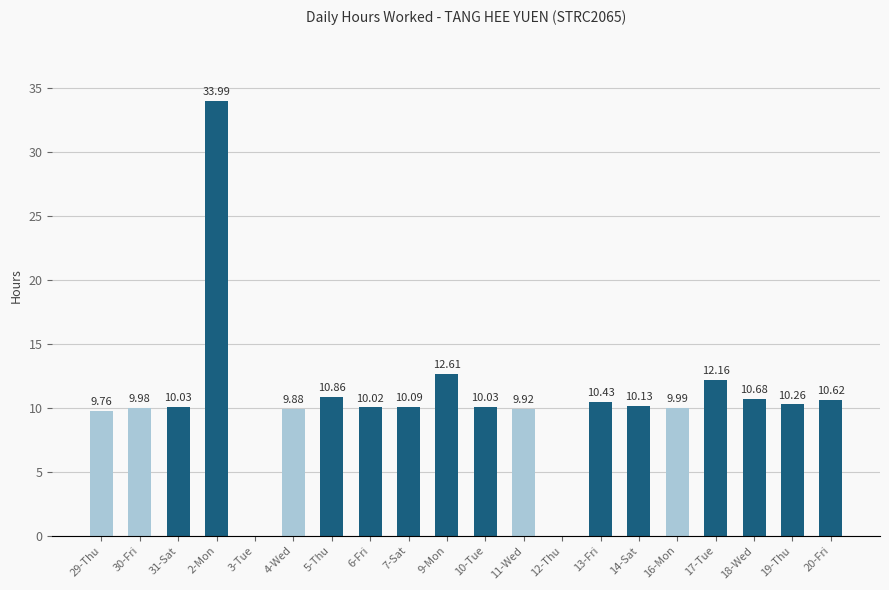

How many positive values are there?

18